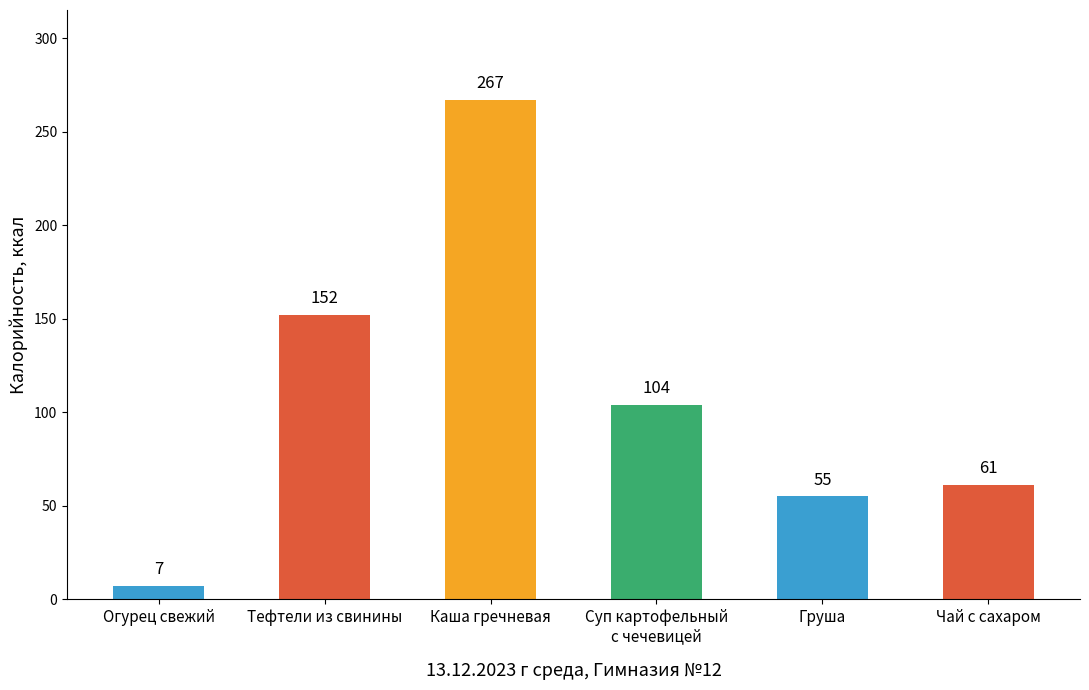

Are the bars grouped side by side (vs. stacked)?

No